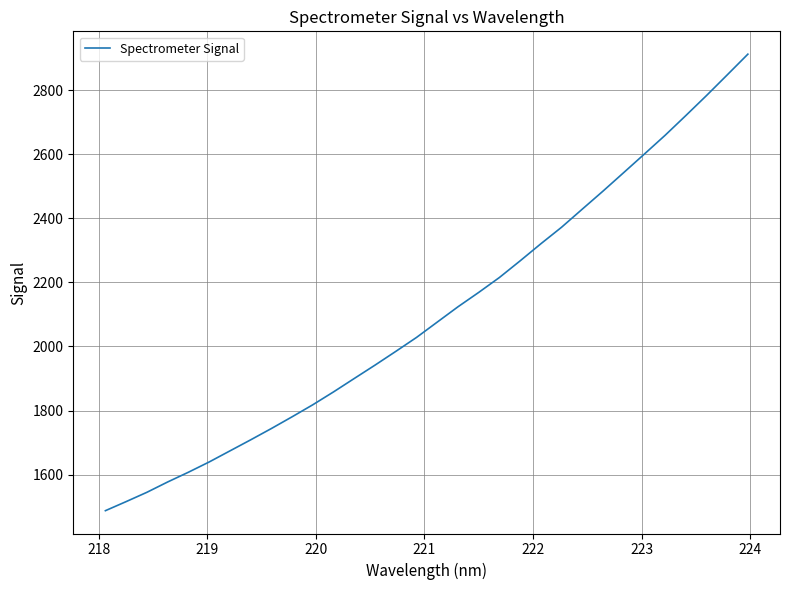

What is the difference between the maximum and minimum values?

1424.3